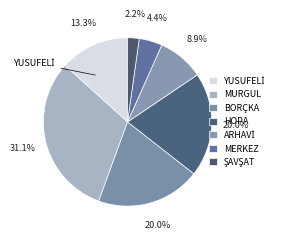

How many slices are in this pie chart?

7